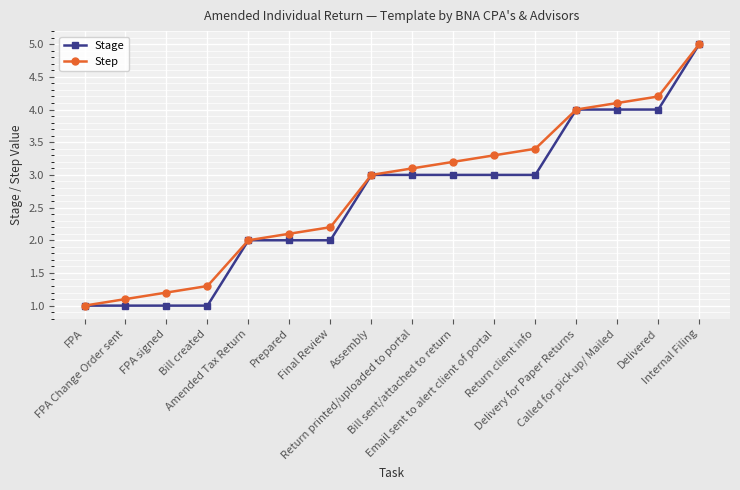

What is the minimum value for Stage?

1.0